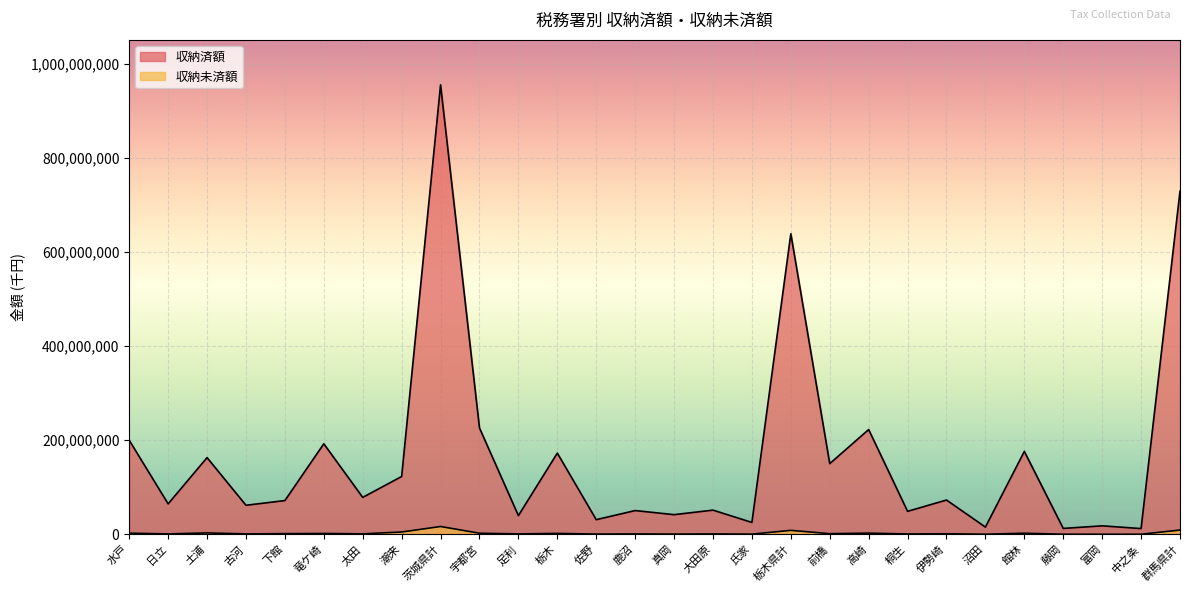

How many values in the 収納未済額 series are below 1193366?

14